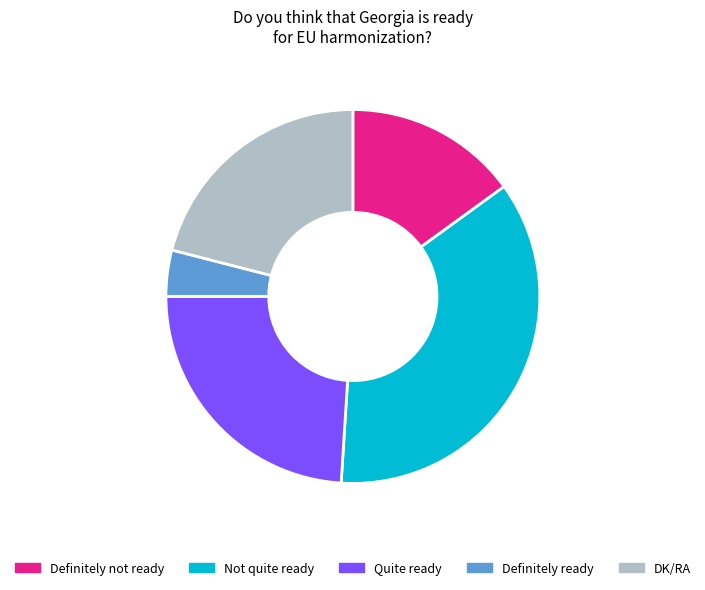

Does Quite ready represent more than half of the total?

No